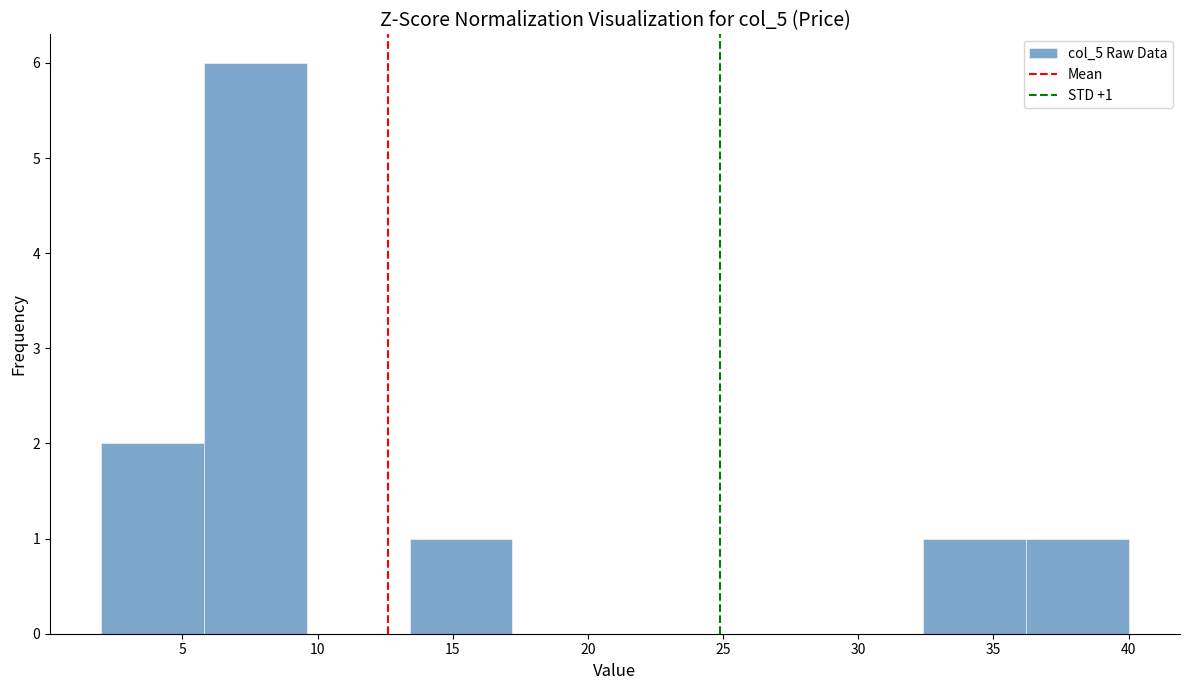

Which range on the x-axis has the tallest bar?

5.8 to 9.6